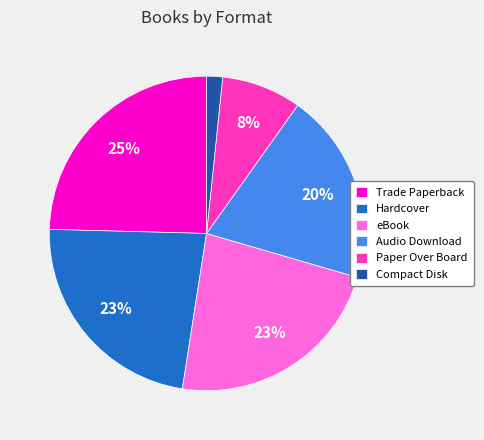

To the nearest percent, what portion does Audio Download represent?

20%